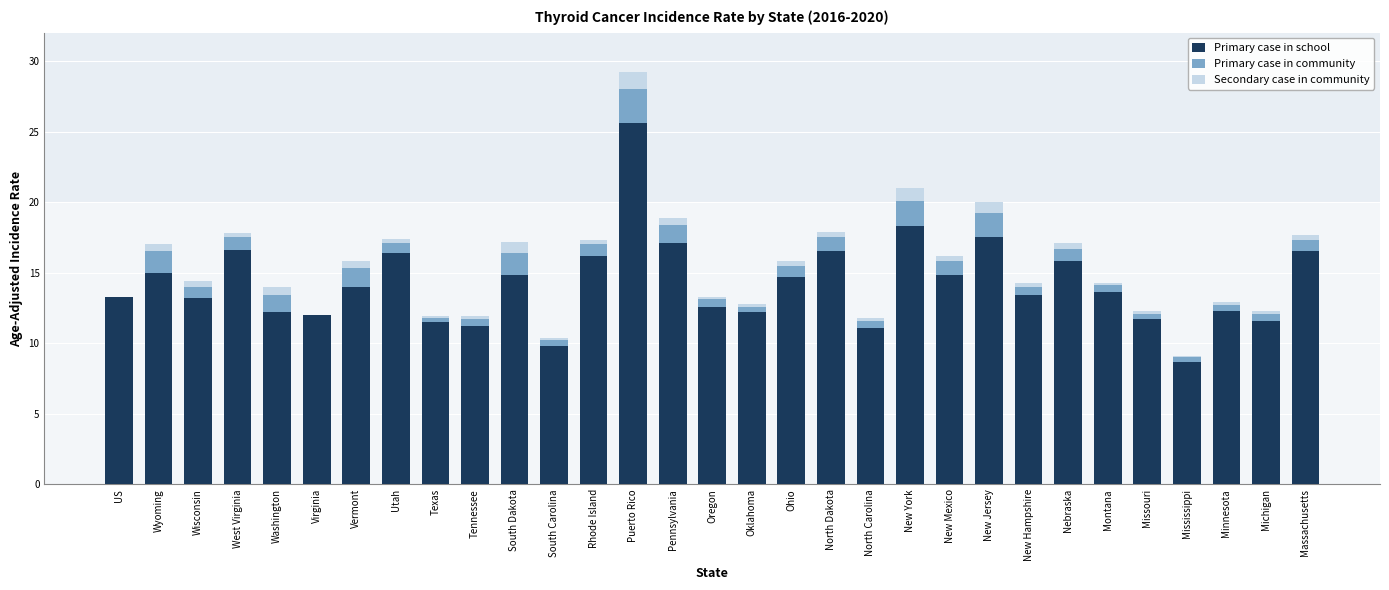

At which label does Primary case in school reach its peak?

Puerto Rico